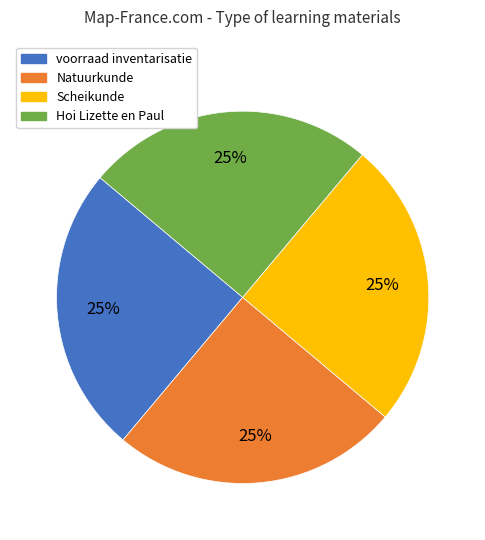

To the nearest percent, what is the combined percentage of voorraad inventarisatie and Hoi Lizette en Paul?

50%